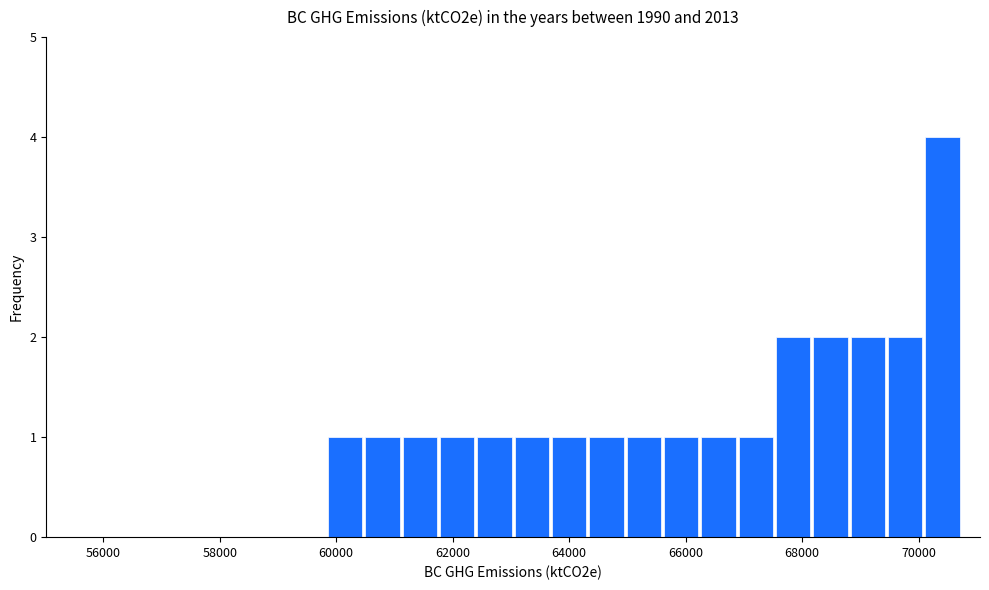

Around what value on the x-axis is the tallest bar? Give the approximate position of its centre, as read against the axis.

70400